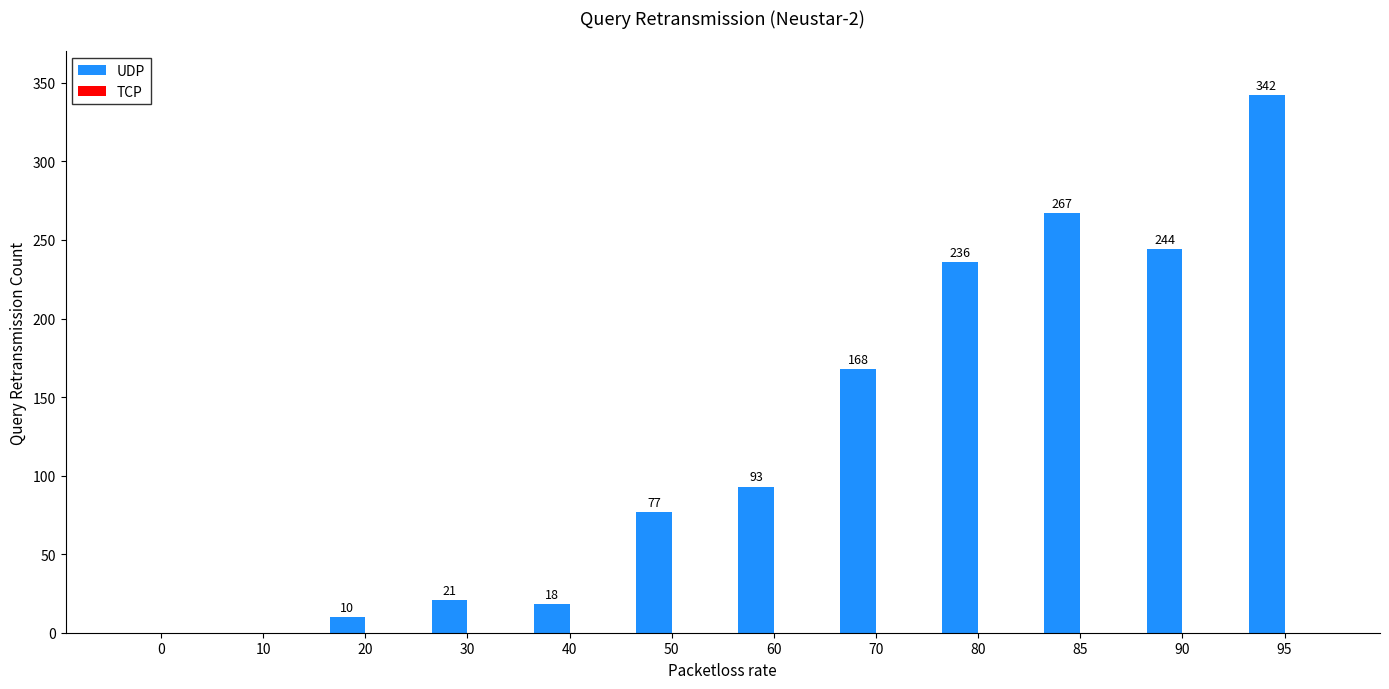

Which category has the highest value across all series?

95